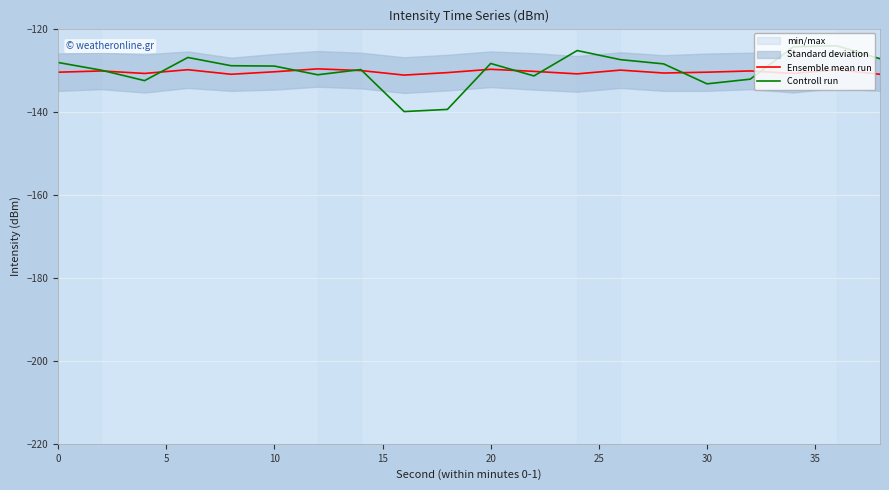

At how many categories does at least one series exceed -135?

20